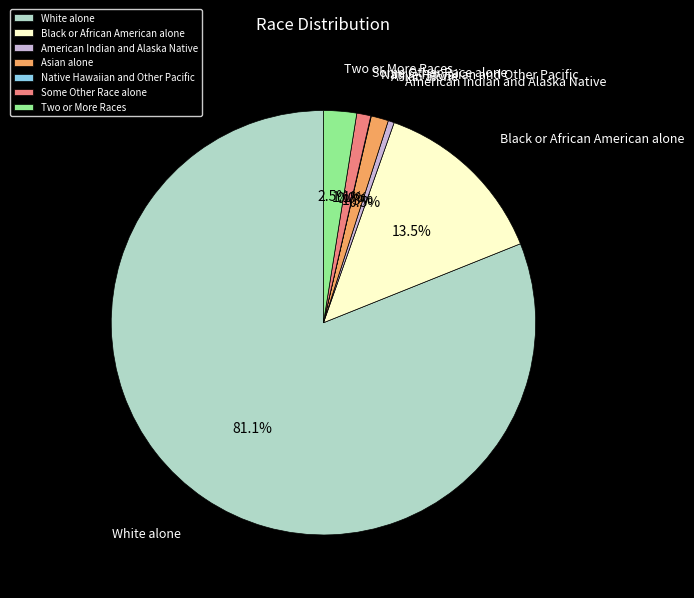

To the nearest percent, what percentage of the pie is Some Other Race alone?

1%